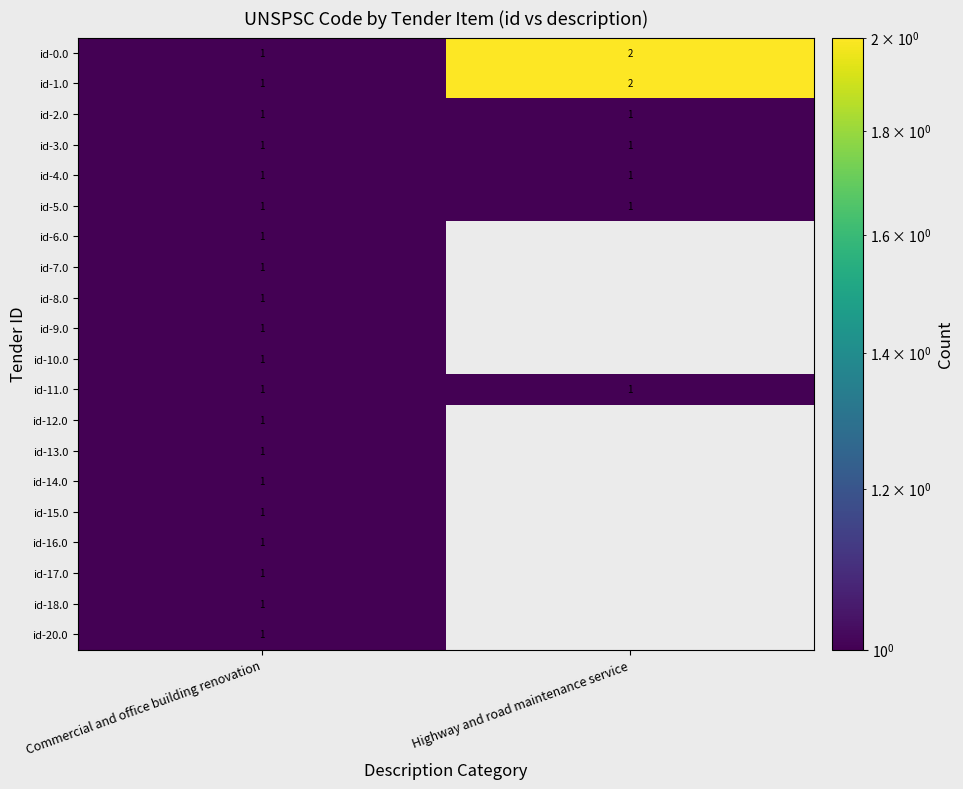

At how many categories does at least one series exceed 1?

1